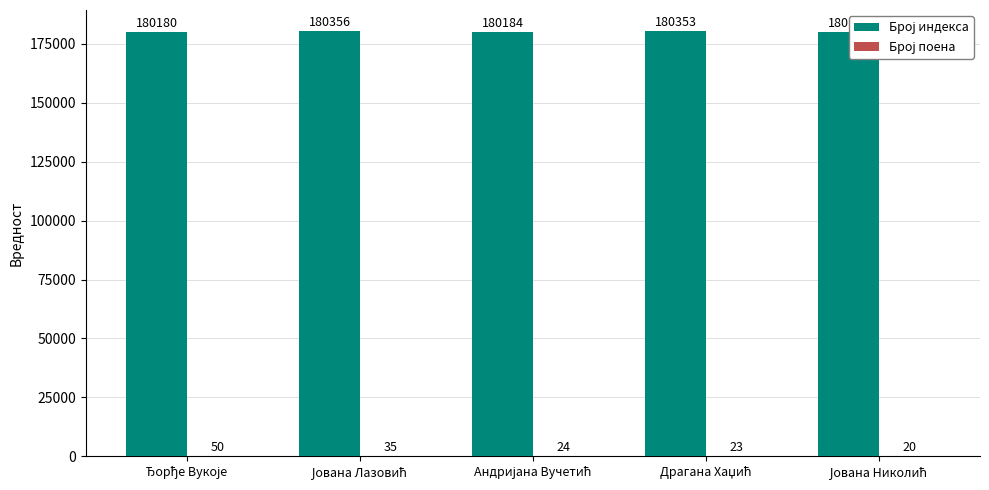

What is the greatest value displayed?

180356